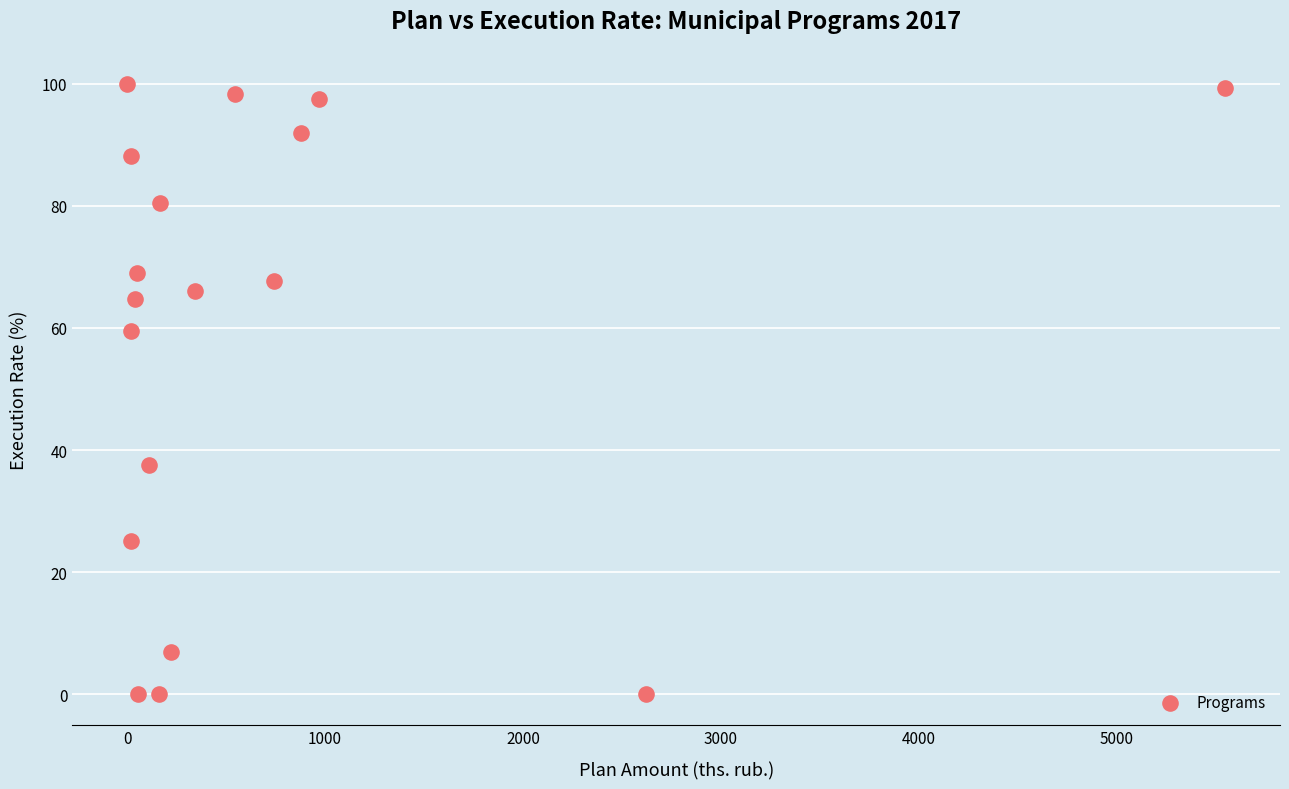

What Y value in the scatter plot is closest to 50?

59.6